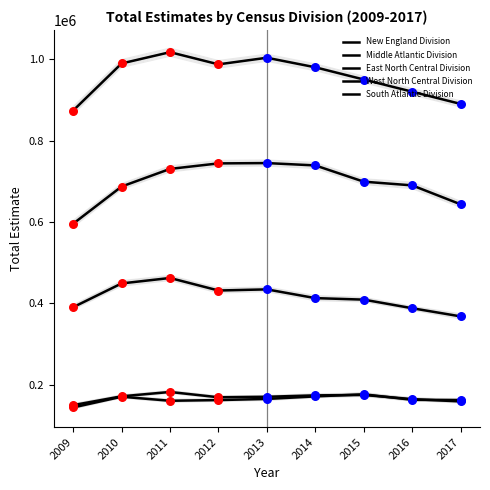

At which category is the sum across all series the highest?

2011